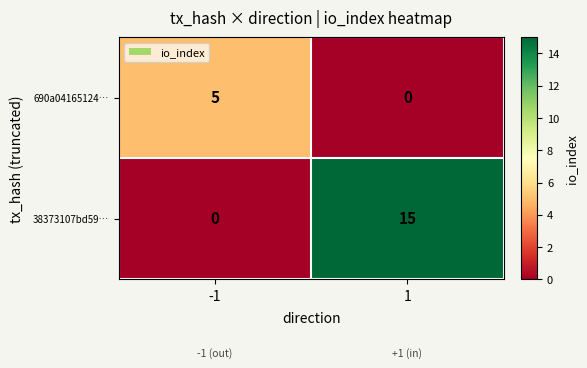

What is the spread (max minus min) of values at 1?

15